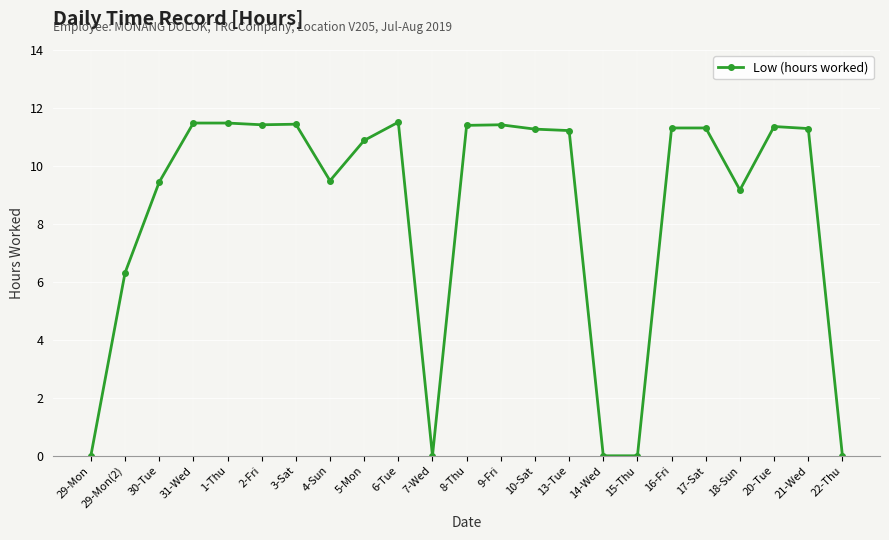

Between 29-Mon(2) and 30-Tue, which is larger?

30-Tue